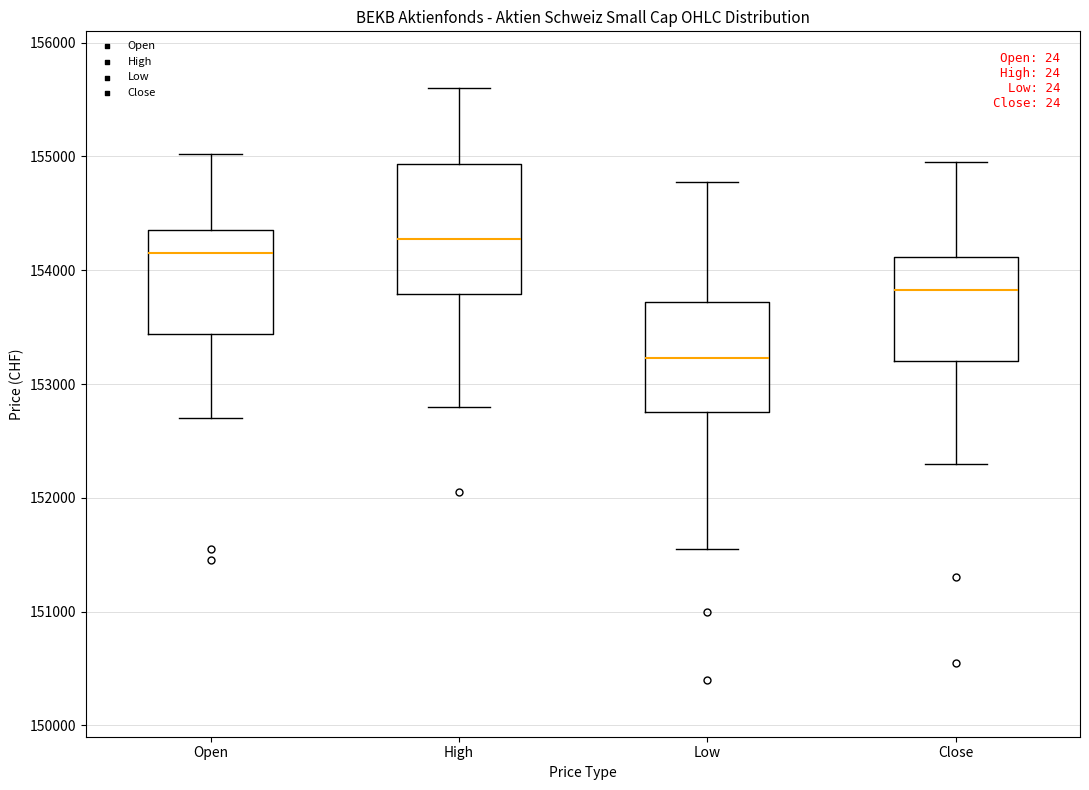

Which box's median line is the highest?

High